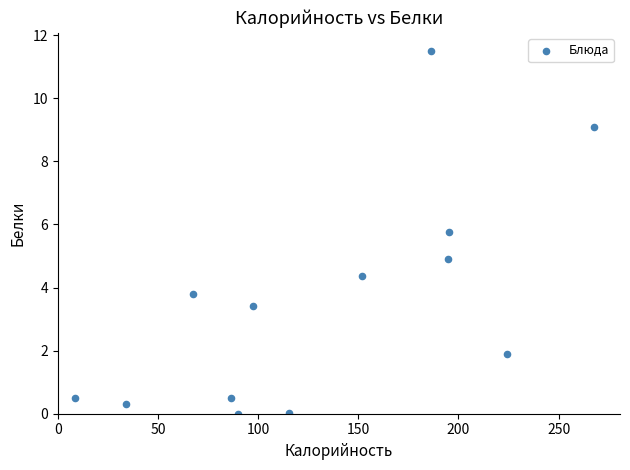

What is the range of Y values (max minus min)?

11.5